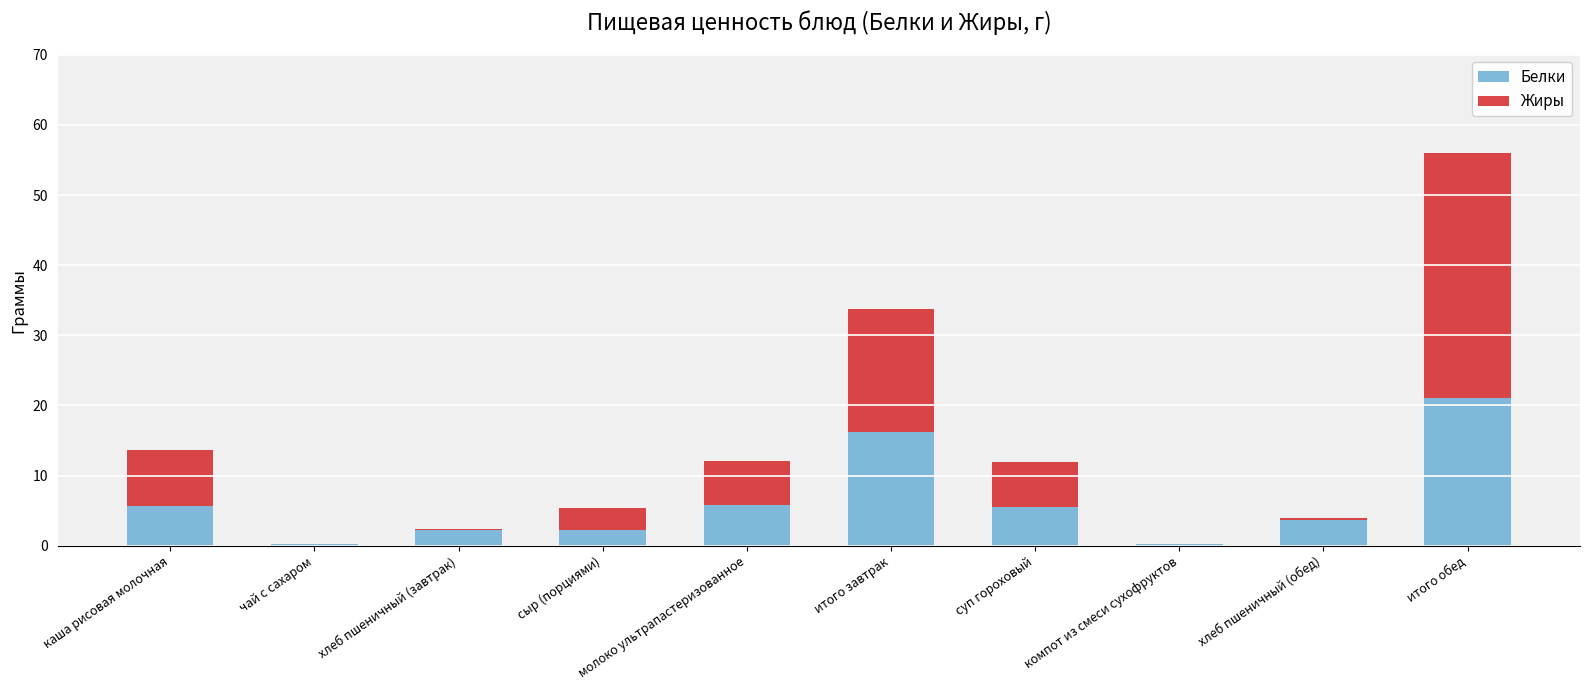

What are all the series names shown in the legend?

Белки, Жиры